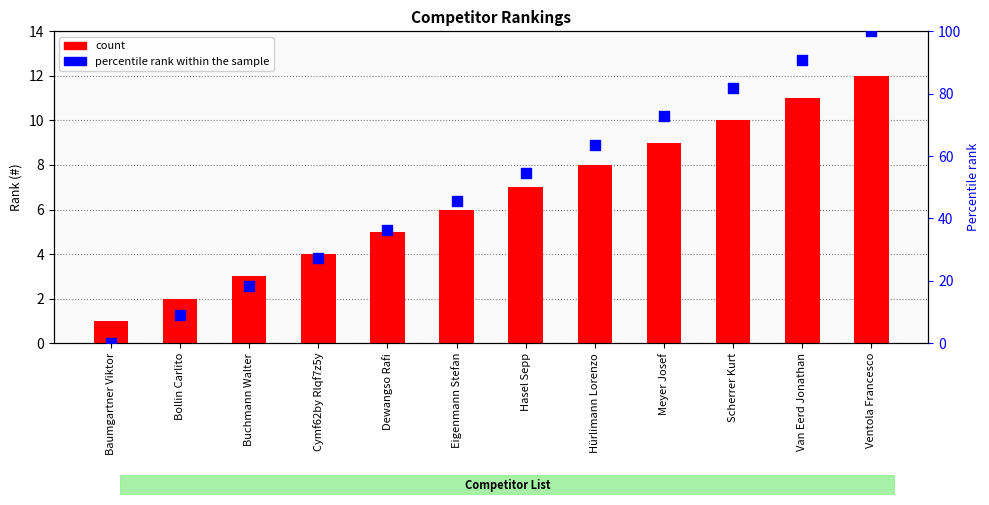

At which category is the sum across all series the highest?

Ventola Francesco